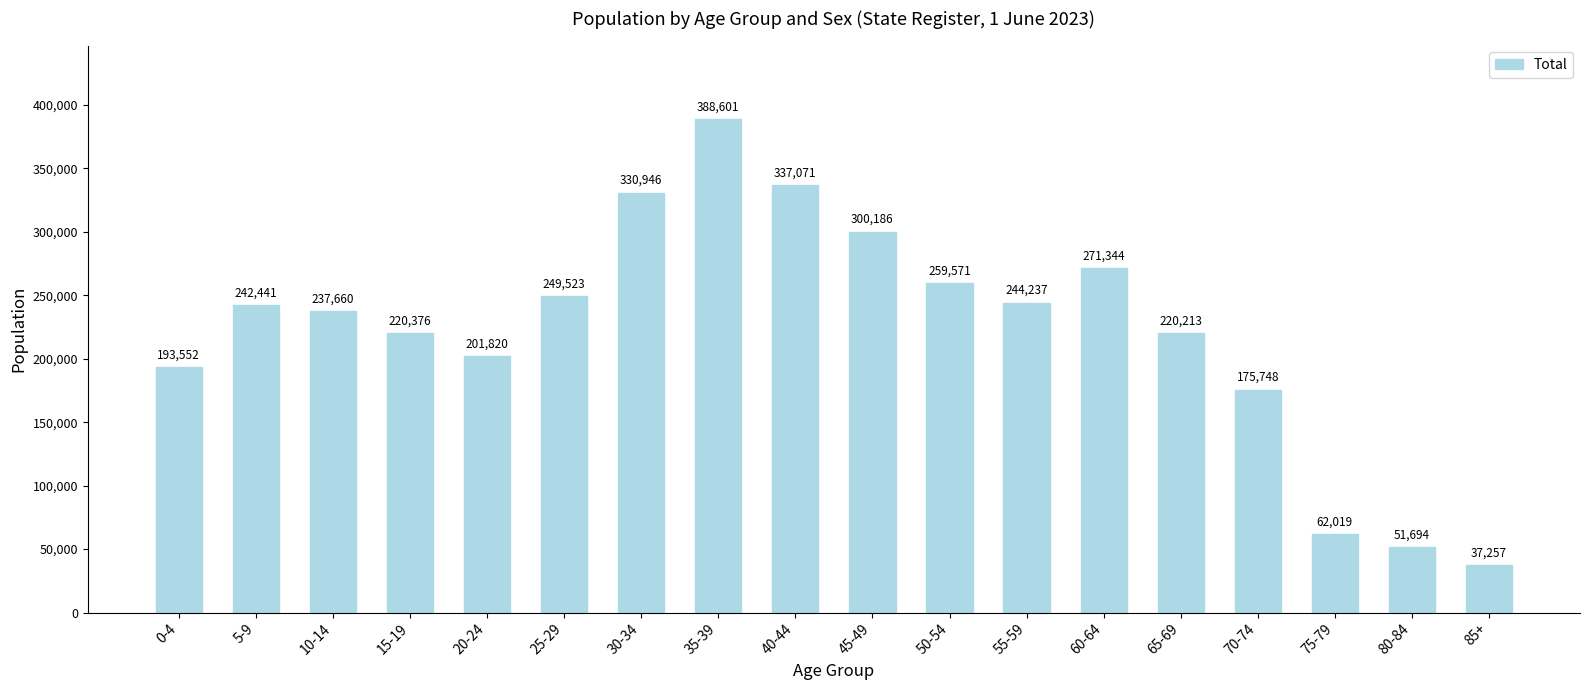

Reading left to right, list all the values displayed in this chart.

193552	242441	237660	220376	201820	249523	330946	388601	337071	300186	259571	244237	271344	220213	175748	62019	51694	37257